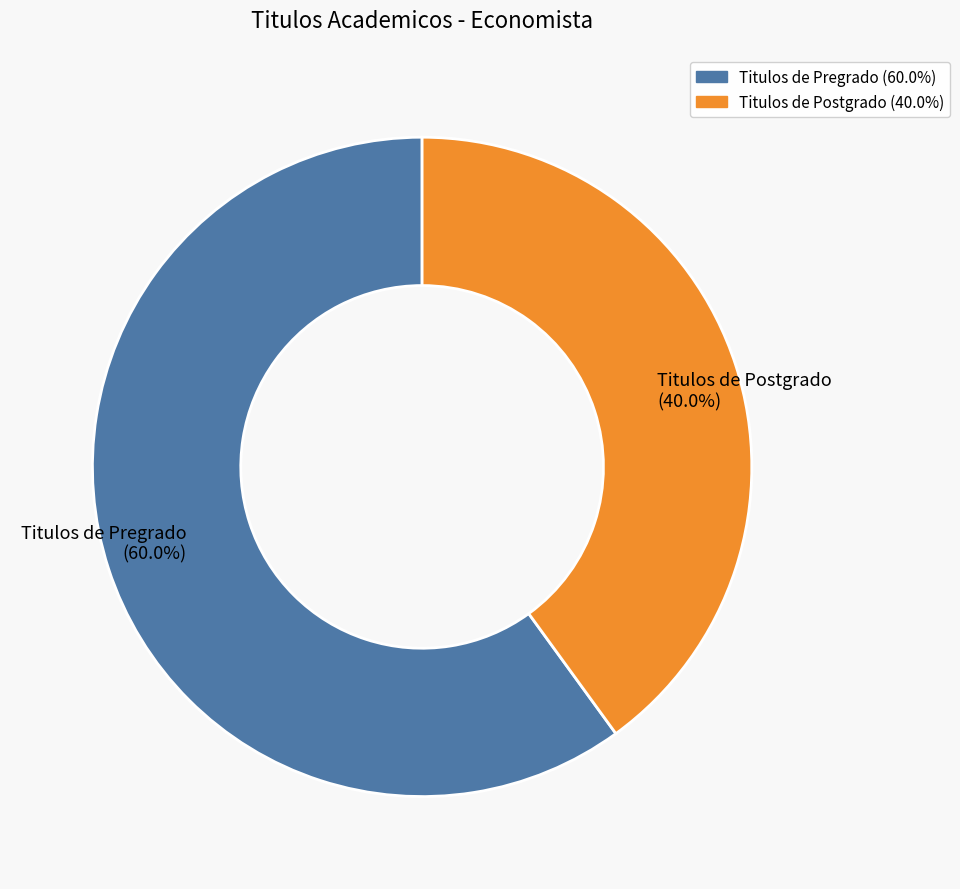

Is there any slice that represents more than half of the pie?

Yes